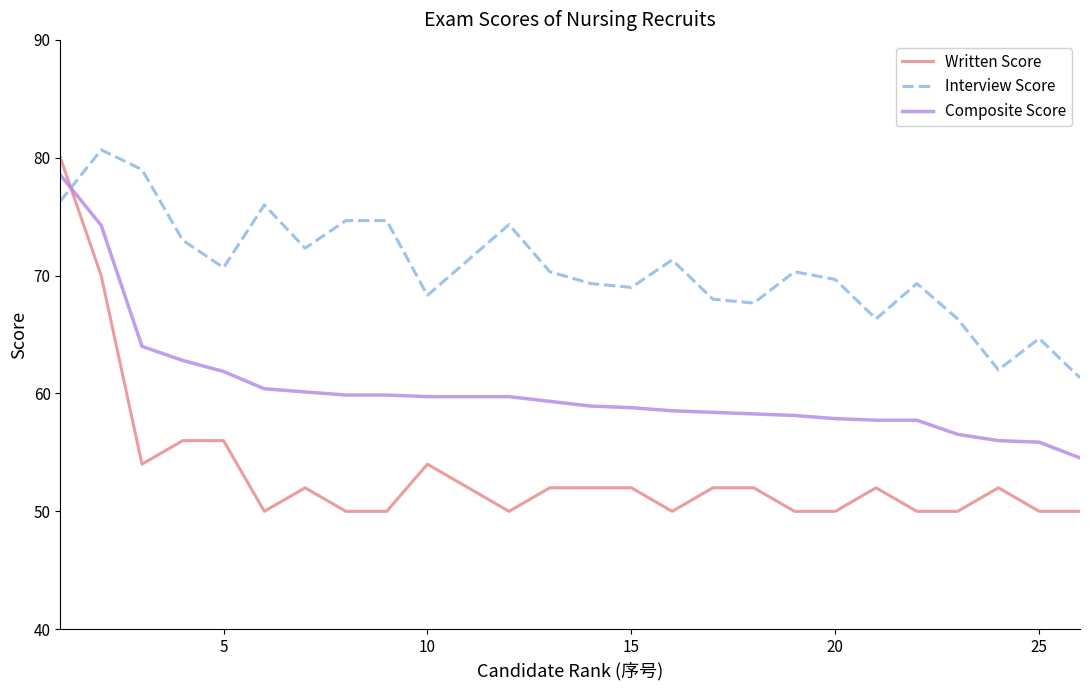

How many lines are shown in the chart?

3